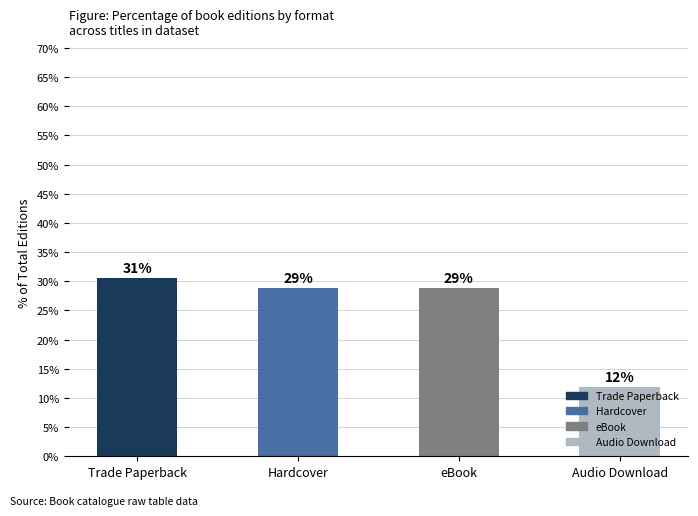

Which category has the highest value across all series?

Trade Paperback